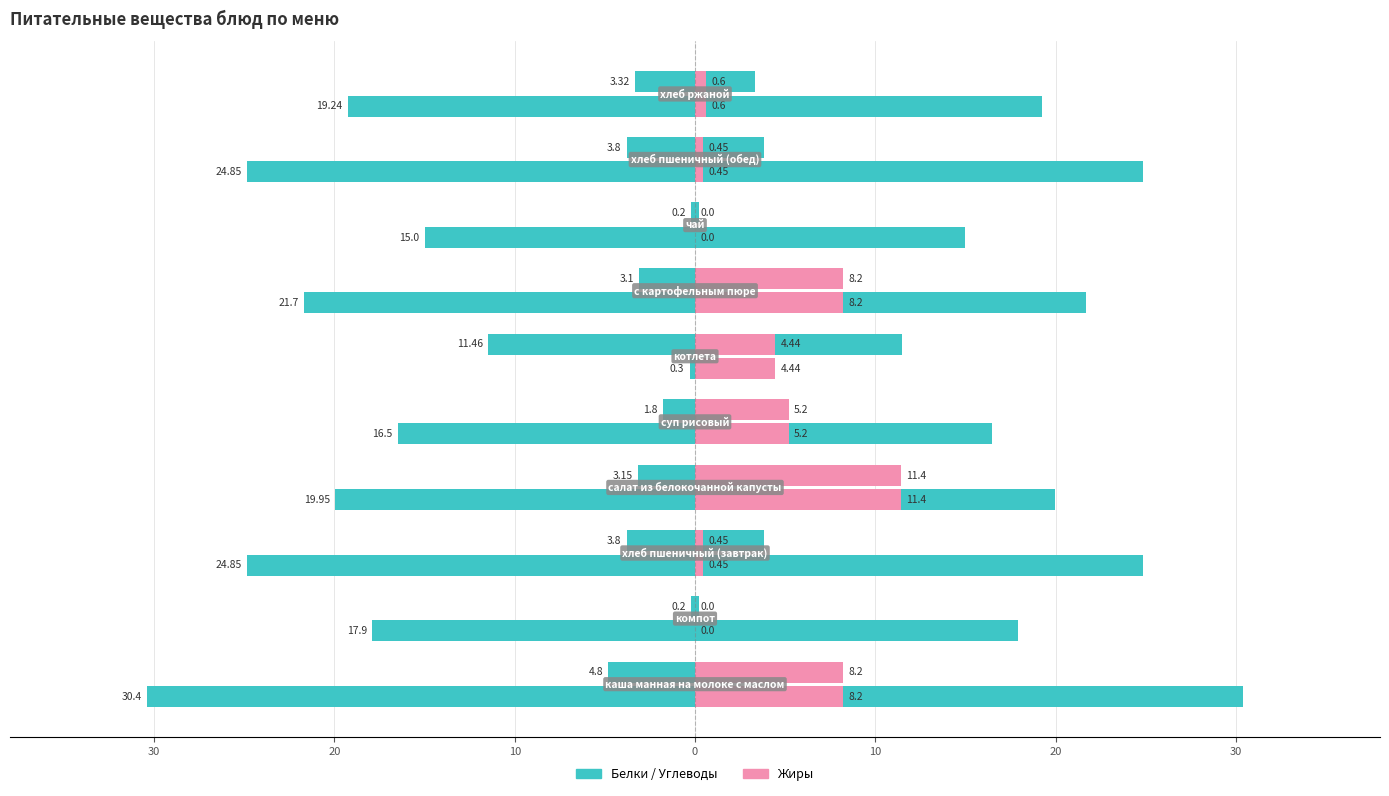

How many bars are there in each group?

3